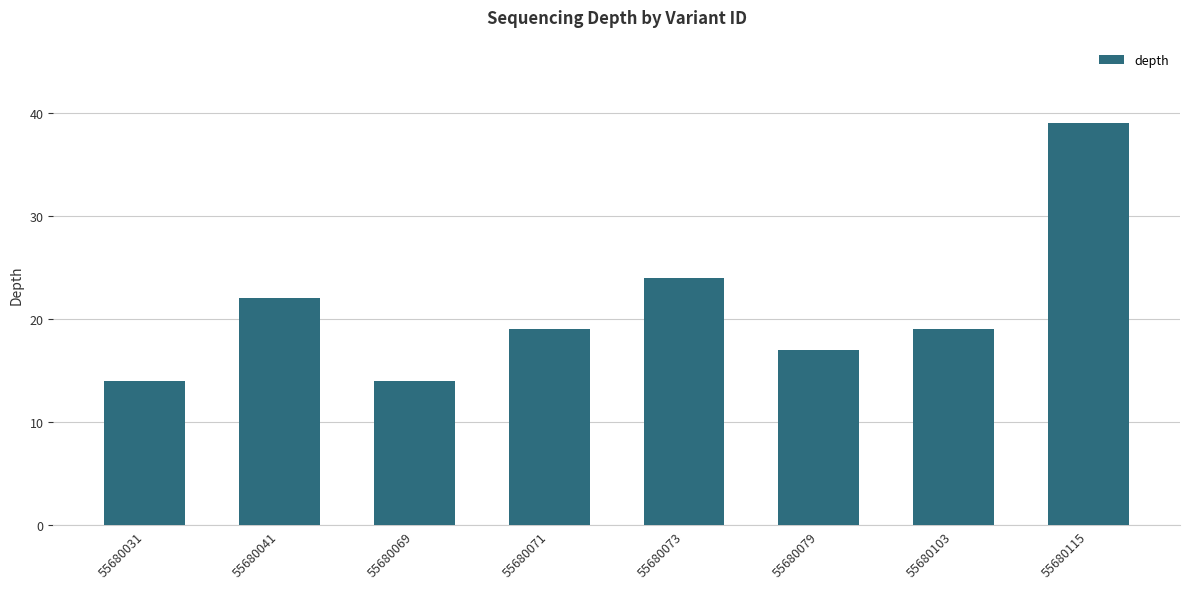

True or false: the data shows 24 at 55680073.

True